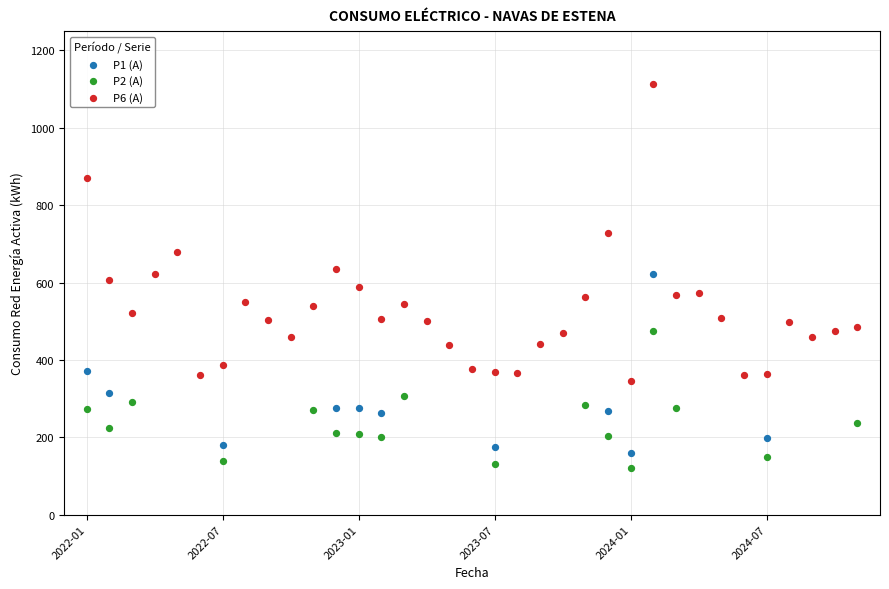

Which series reaches the maximum Y coordinate?

P6 (A)